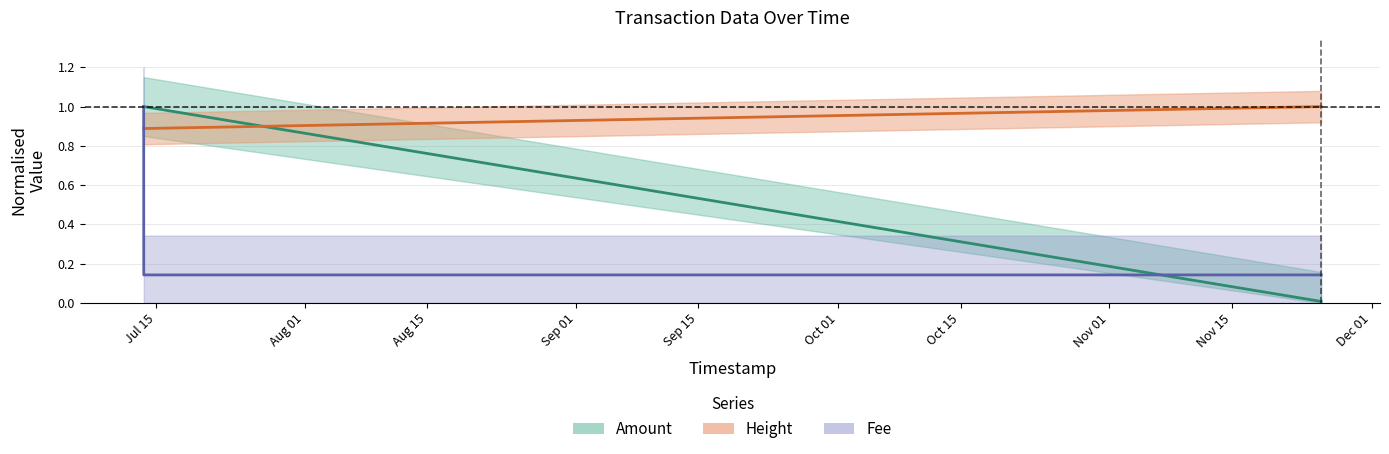

Read the Fee value at 2017-07-13 13:48:35.

0.1